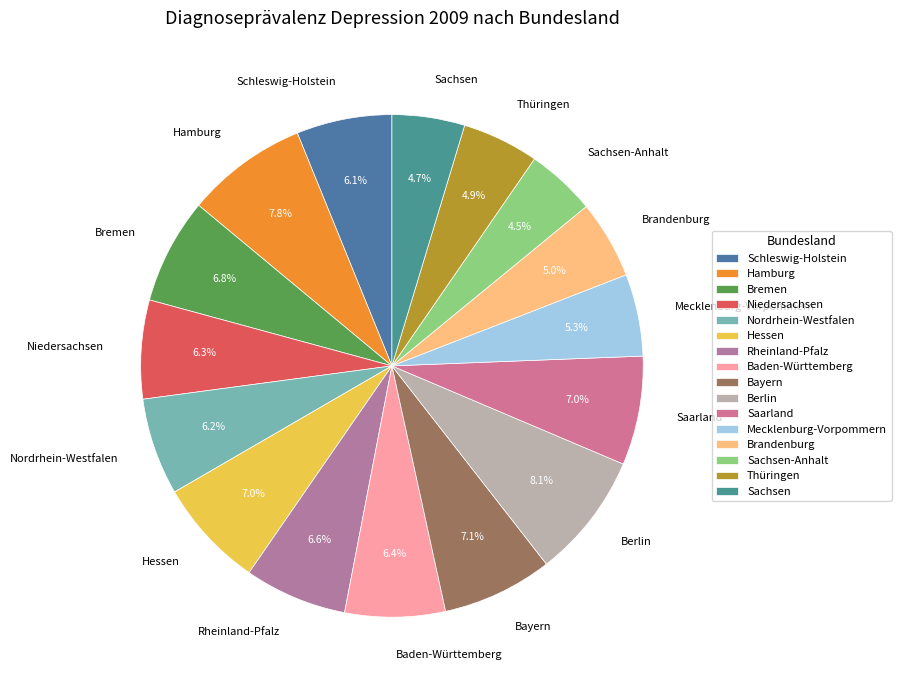

How many slices are in this pie chart?

16